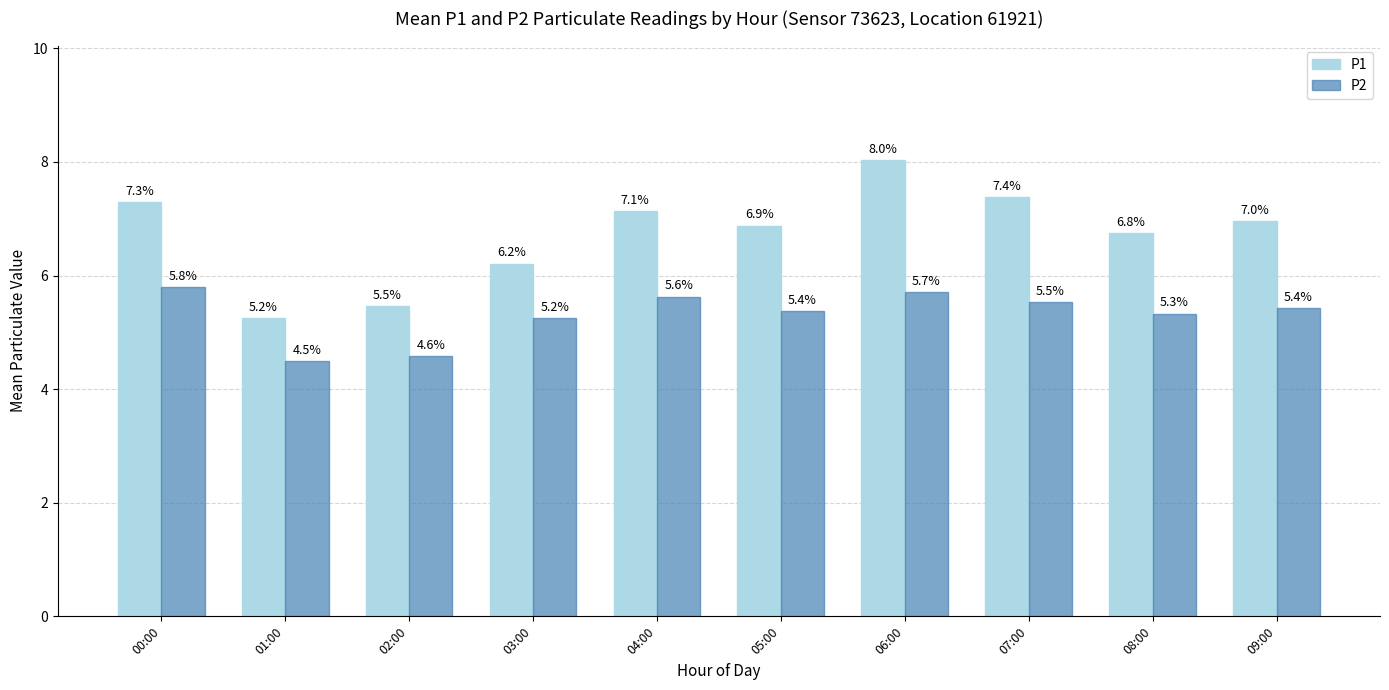

At which category is the sum across all series the highest?

06:00